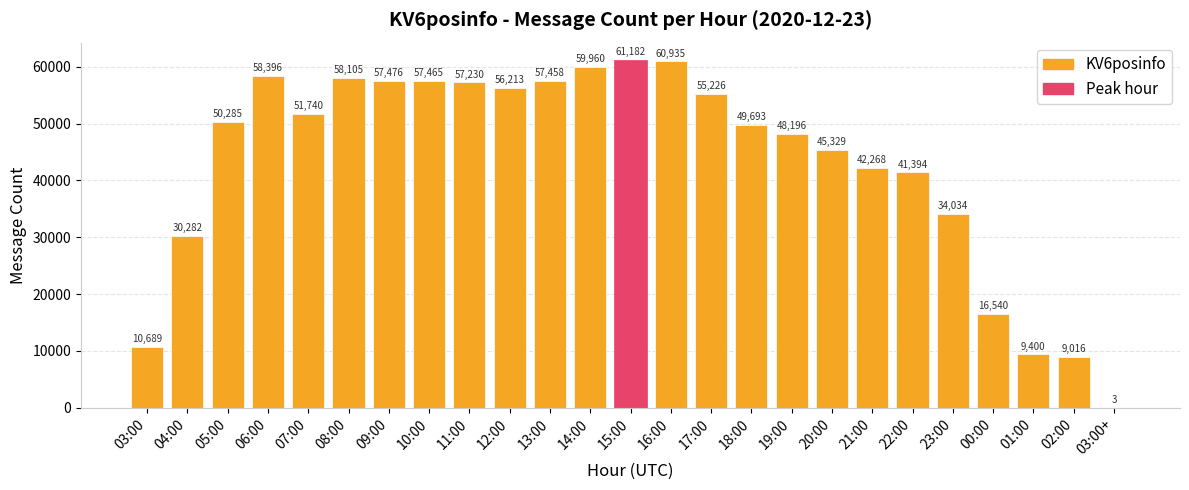

Read the value at 19:00, to the nearest 10.

48200